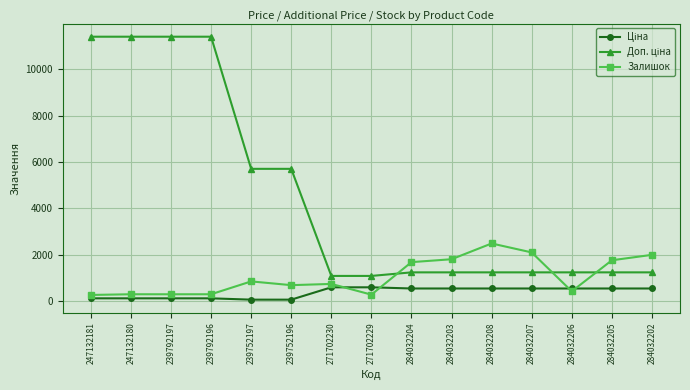

At how many categories does at least one series exceed 1429?

12